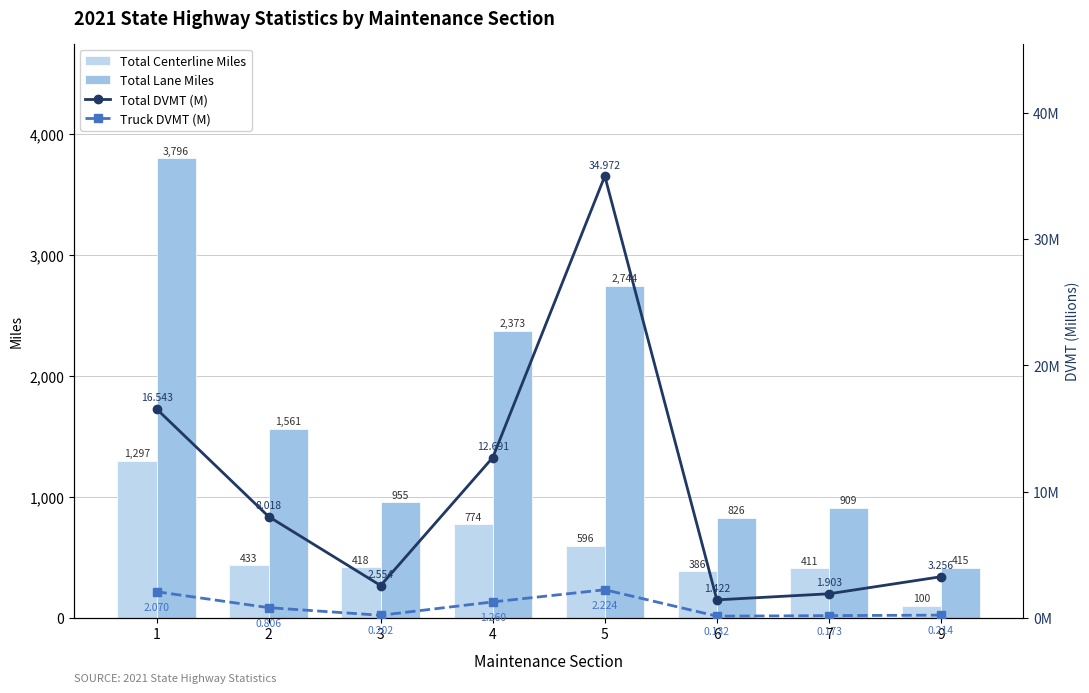

Reading left to right, list all the values displayed in this chart.

Total Centerline Miles: 1=1296.7	2=433.1	3=418.5	4=773.6	5=595.5	6=385.6	7=410.6	9=99.5
Total Lane Miles: 1=3796.1	2=1561.5	3=954.7	4=2373.4	5=2743.7	6=826.4	7=908.7	9=415.4
Total DVMT (M): 1=16.5	2=8.0	3=2.6	4=12.7	5=35.0	6=1.4	7=1.9	9=3.3
Truck DVMT (M): 1=2.1	2=0.8	3=0.2	4=1.3	5=2.2	6=0.1	7=0.2	9=0.2